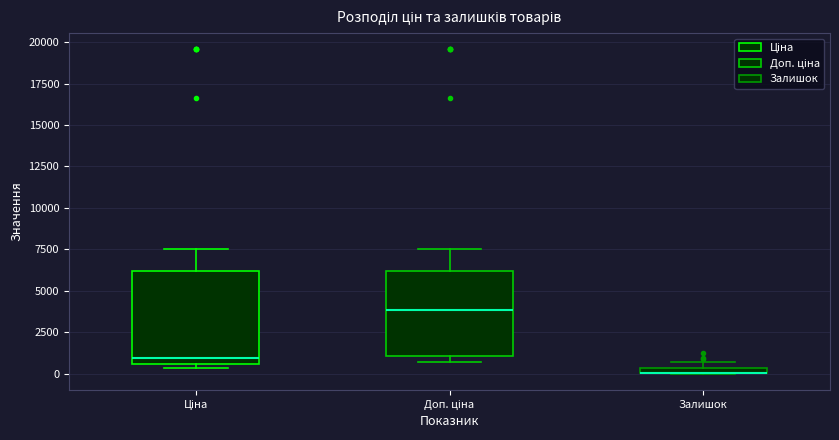

Where does the upper whisker of the box for Доп. ціна end on the y-axis? The values are not printed on the chart, so give them approximately, as read against the axis.

7500